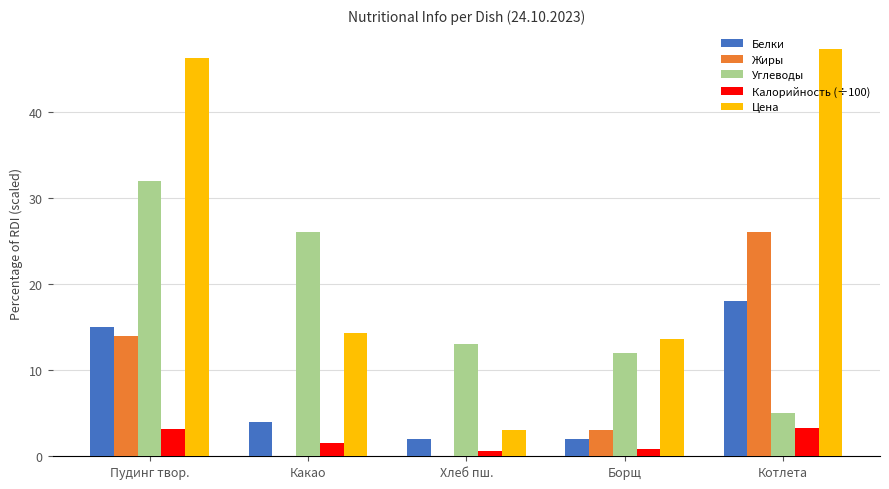

Is it true that Калорийность (÷100) equals 1.6 at Котлета?

False